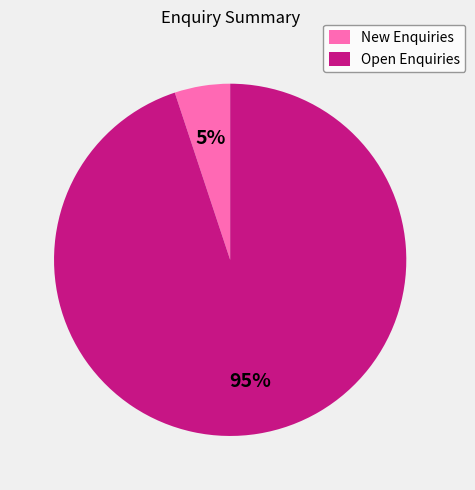

What is the majority slice?

Open Enquiries